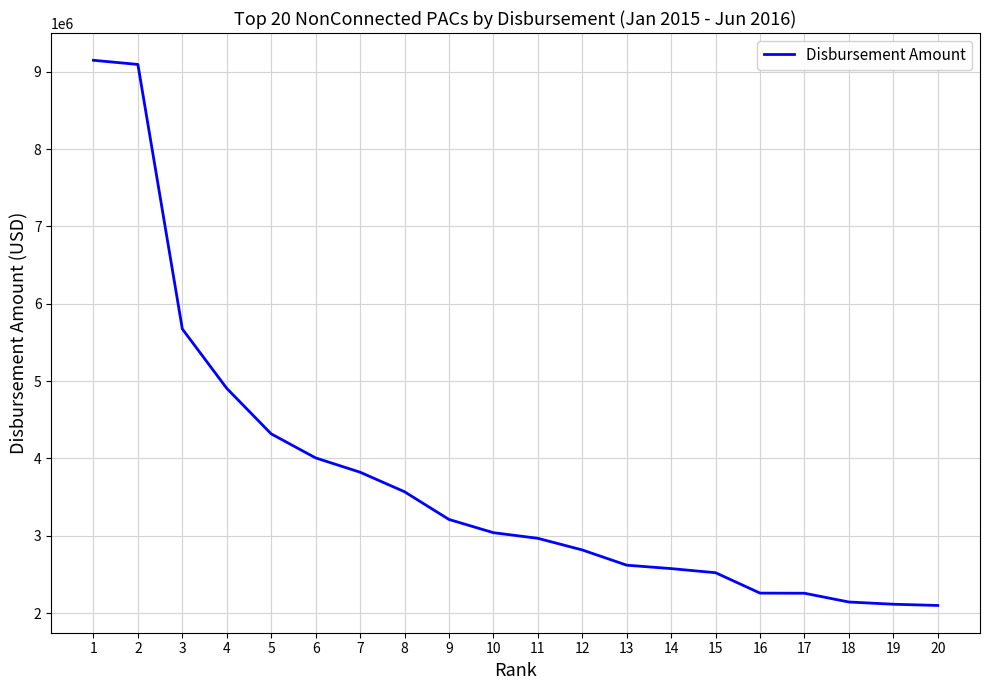

What is the change in value from 12 to 19?

-701948.6